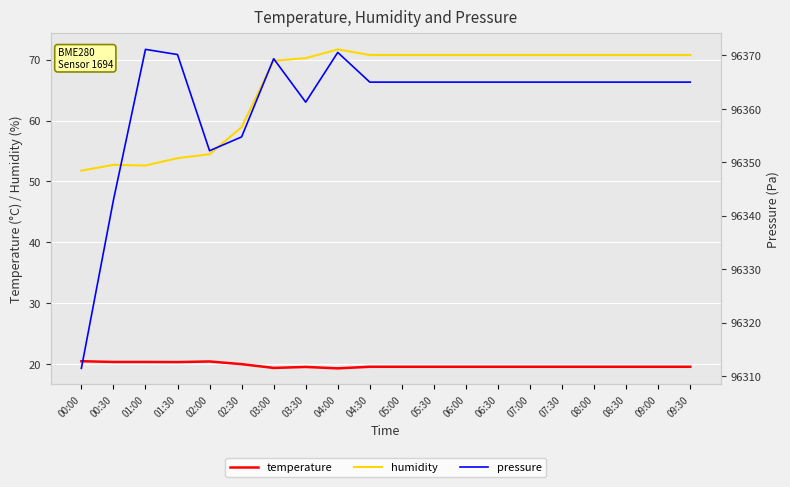

At which label does pressure reach its peak?

01:00